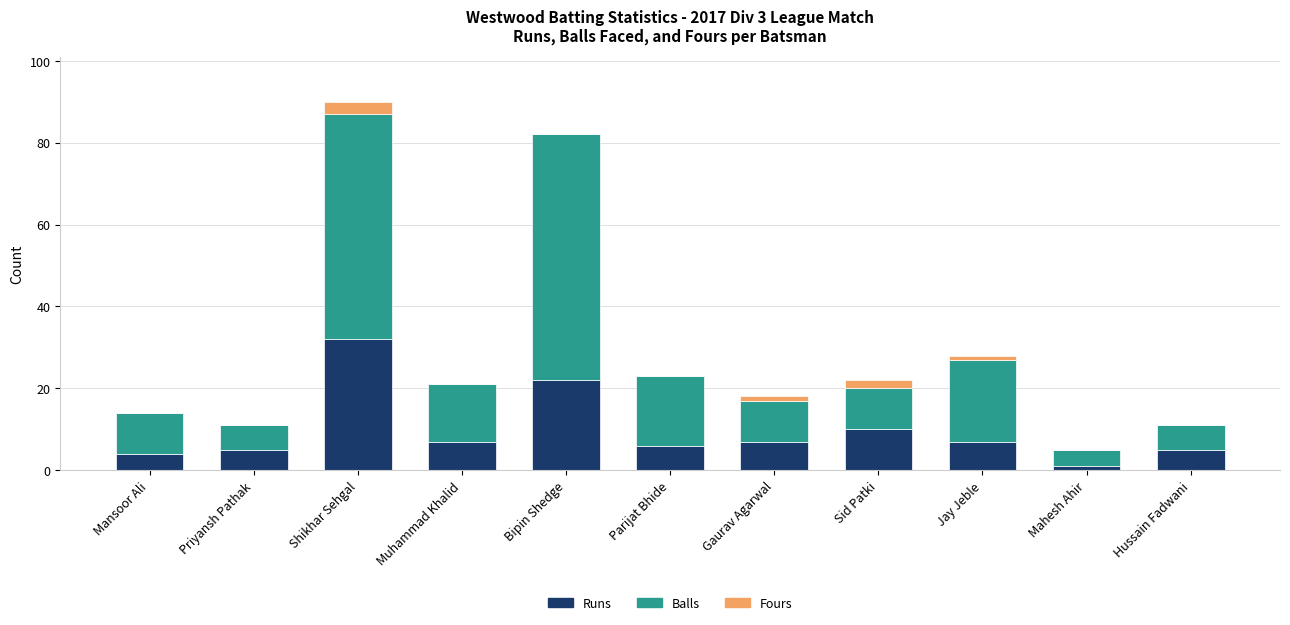

The value of Runs at Bipin Shedge is 5. True or false?

False